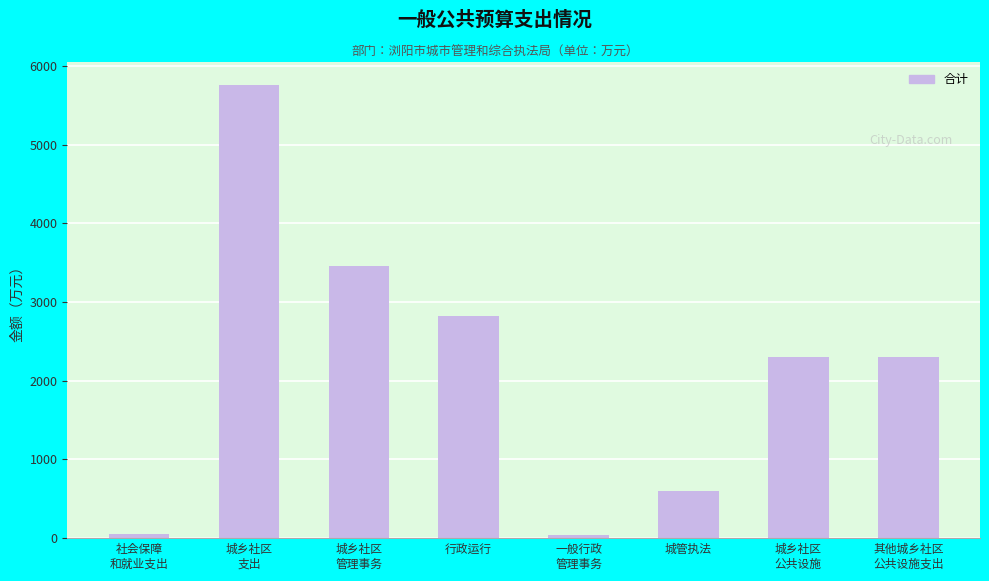

How many data points are above 2301?

5